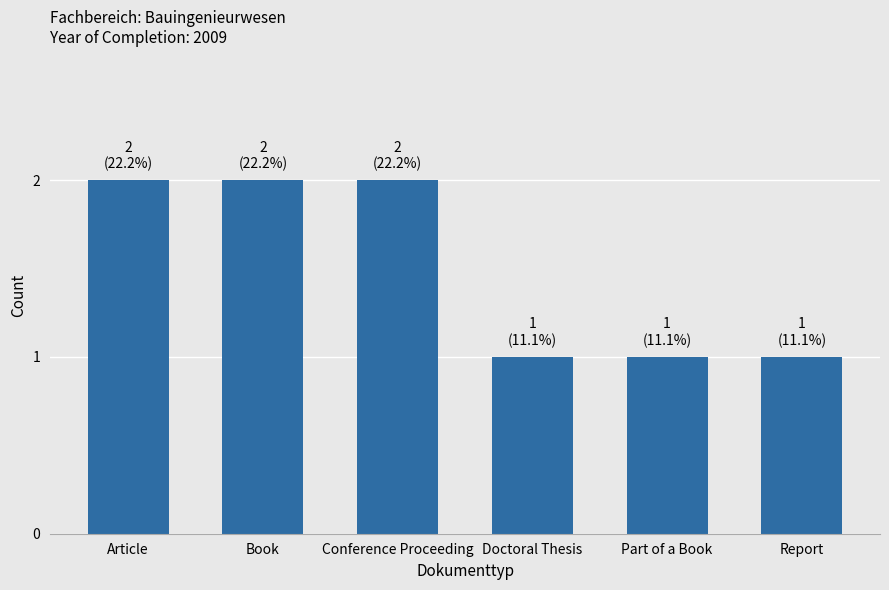

Are the bars horizontal?

No